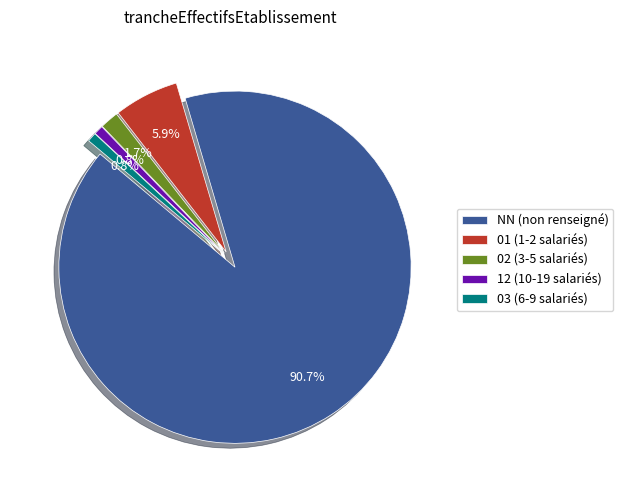

To the nearest percent, what percentage of the pie is 03?

1%